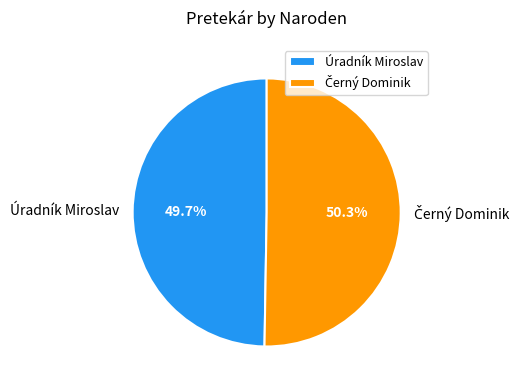

Which slice is the smallest?

Úradník Miroslav